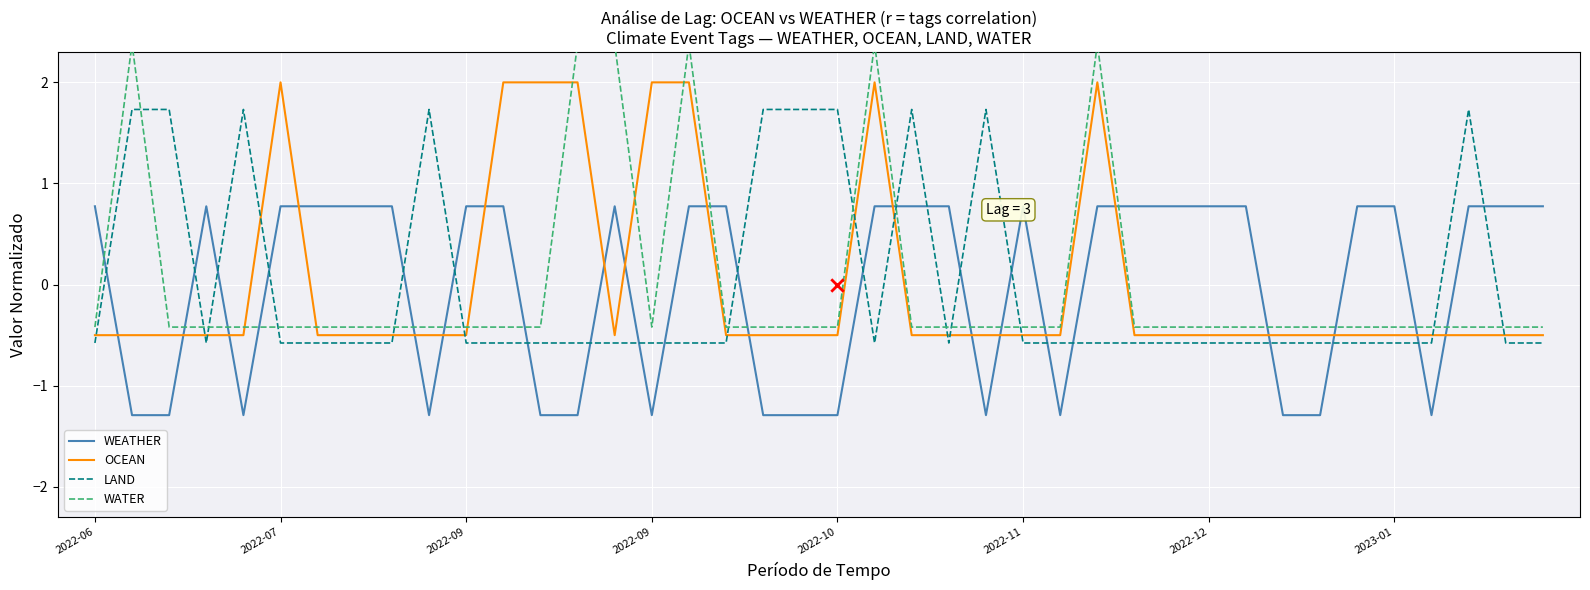

Which series contains the lowest Y value?

WEATHER